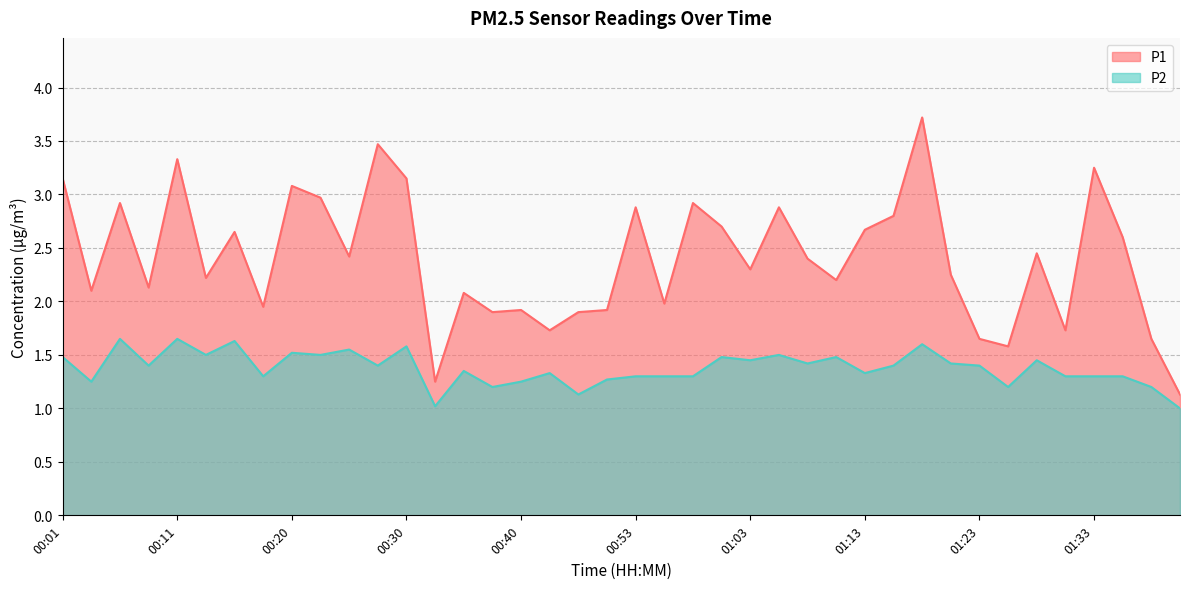

Does the chart display data point markers on the line(s)?

No